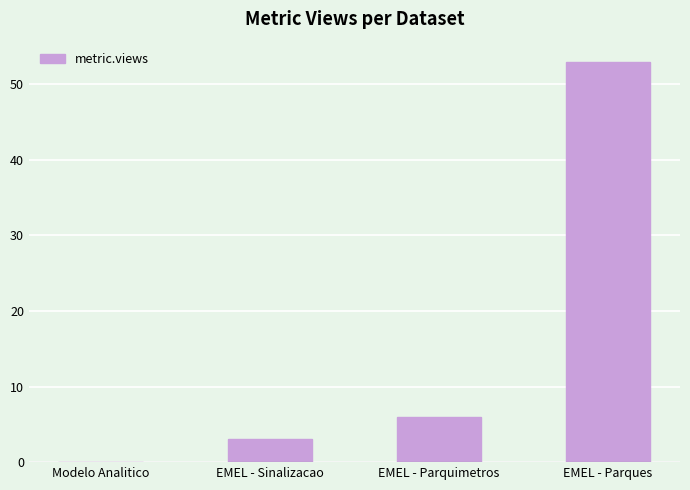

What is the sum of all values?

62